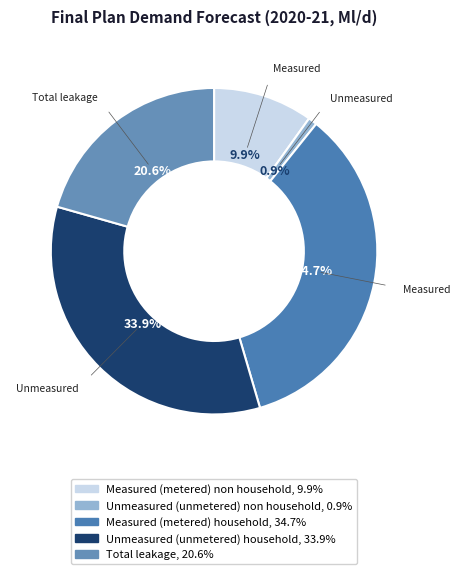

Is it true that Measured (metered) household is 41% of the pie?

False